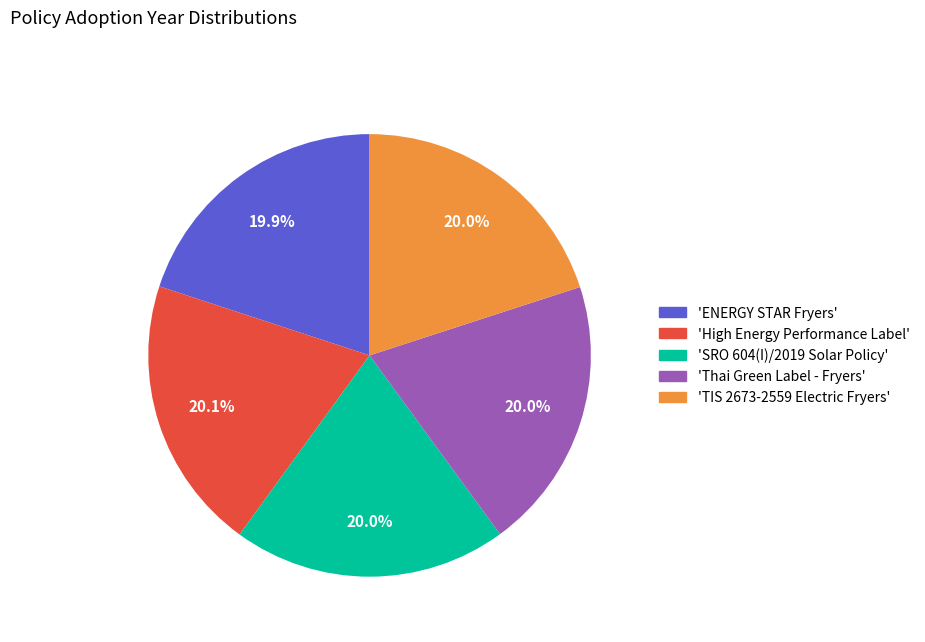

Approximately how many times larger is the value at 'High Energy Performance Label' compared to 'SRO 604(I)/2019 Solar Policy'?

1.0